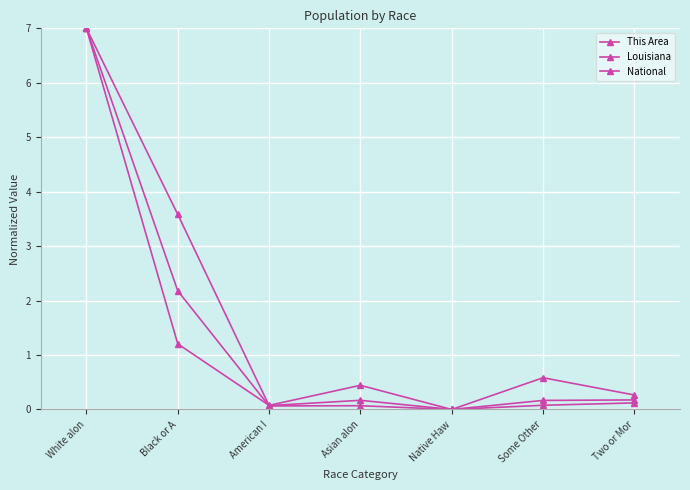

Is it true that This Area equals 0.0 at Native Haw?

True